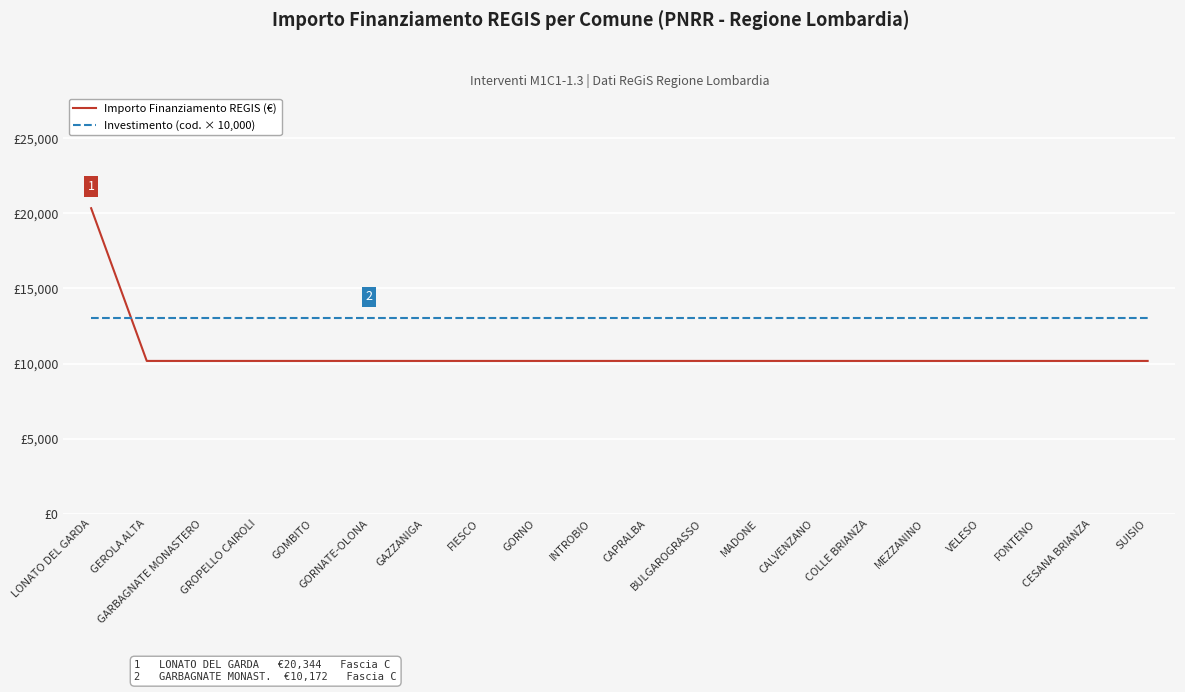

How many intersections are there between Investimento (cod. × 10,000) and Importo Finanziamento REGIS (€)?

1